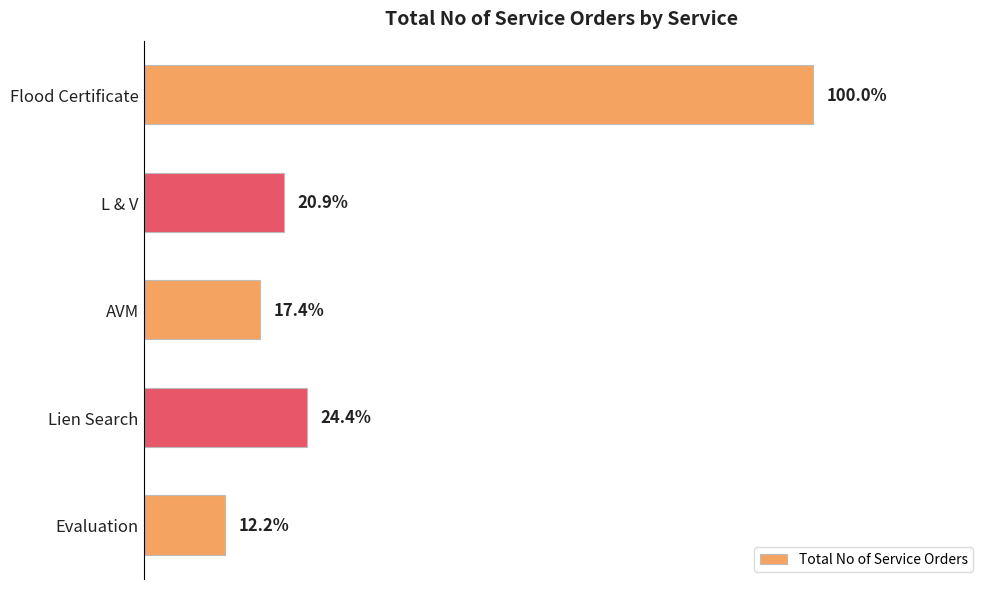

Are the bars horizontal?

Yes